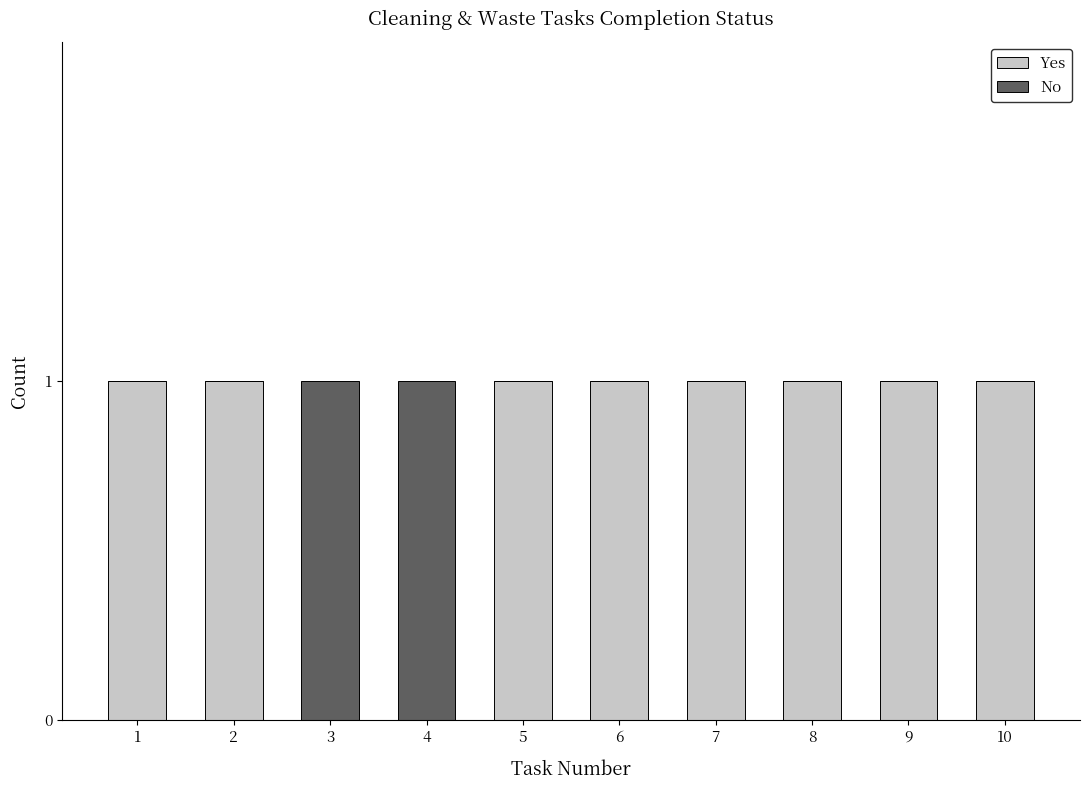

Is it true that Yes equals 2 at 8?

False